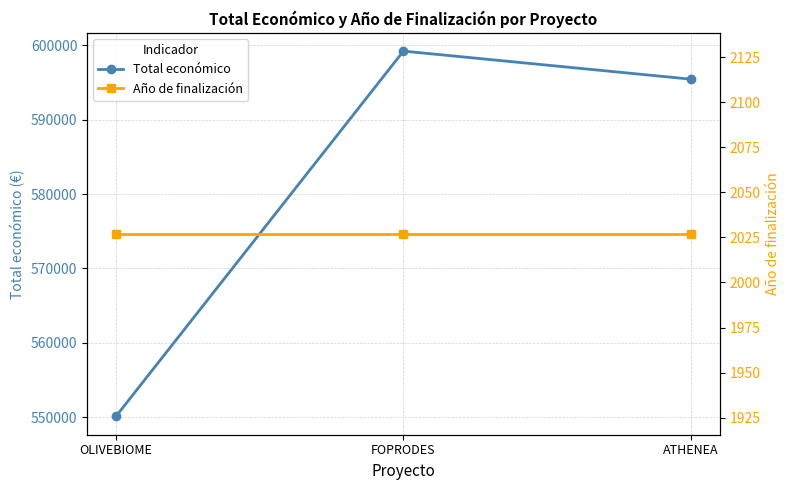

The Año de finalización series shows 582 at FOPRODES. True or false?

False